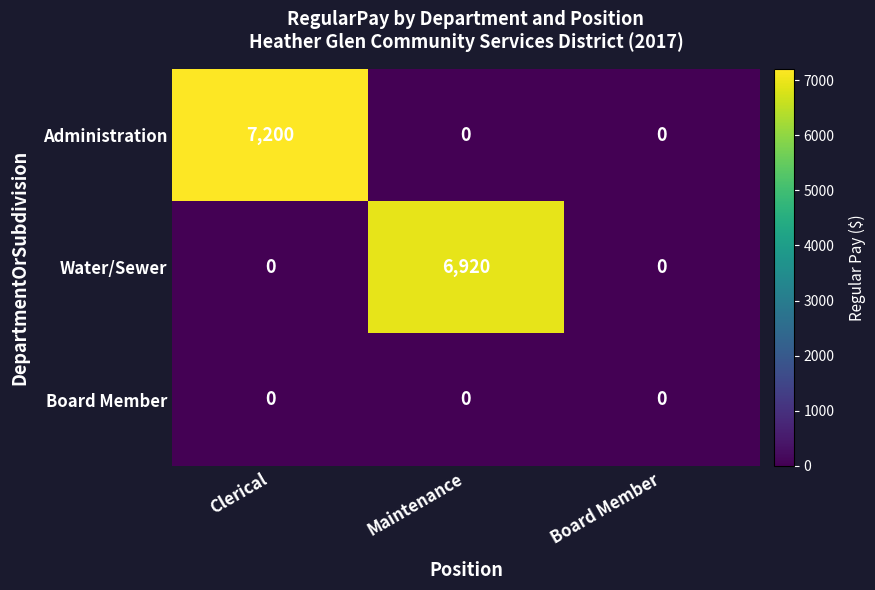

What is the maximum value shown in the chart?

7200